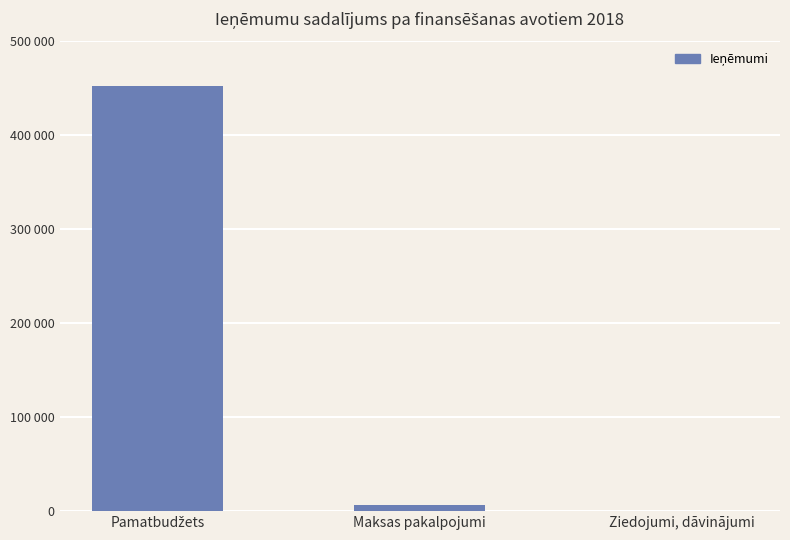

What is the value of the 2nd bar from the left?

6500